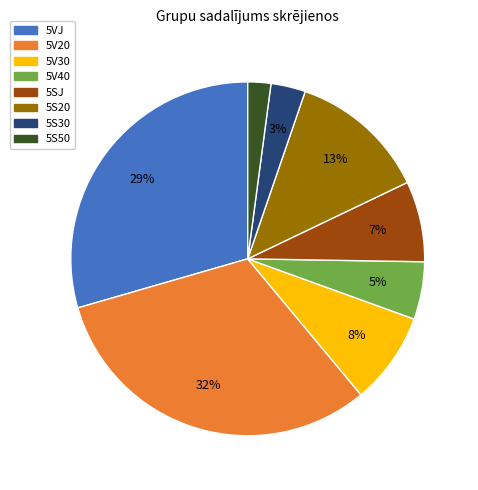

The 5S20 slice represents 13% of the pie. True or false?

True